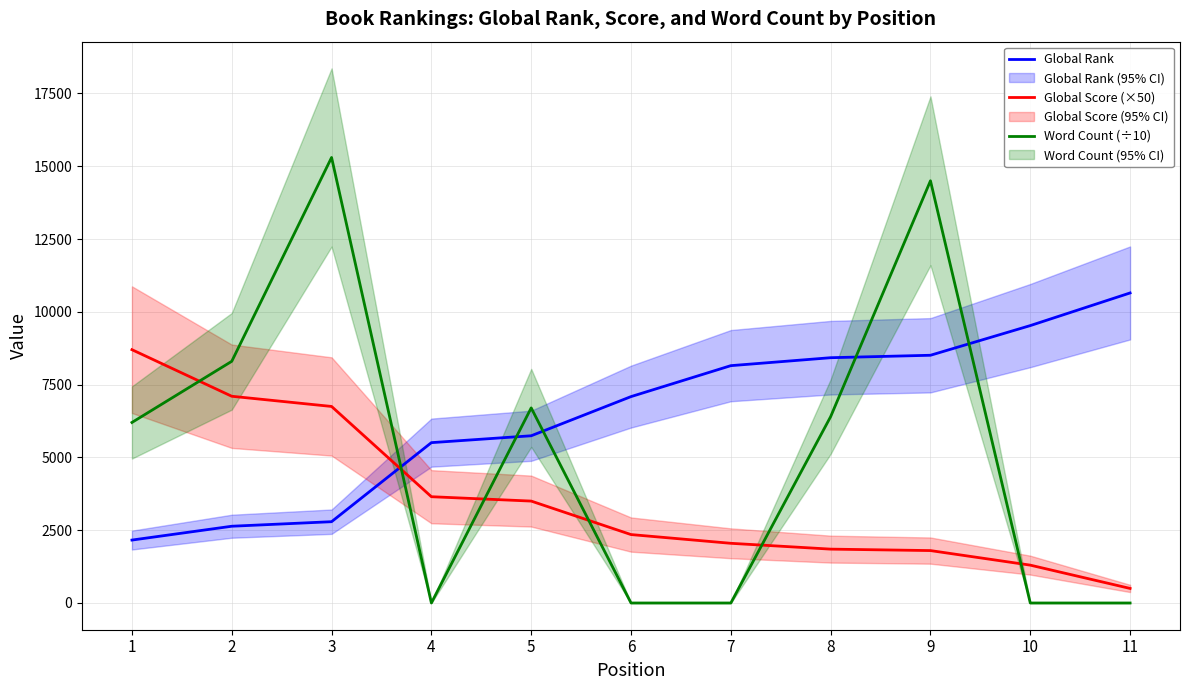

What is the difference between the second highest and minimum values in the Global Score (×50) series?

6600